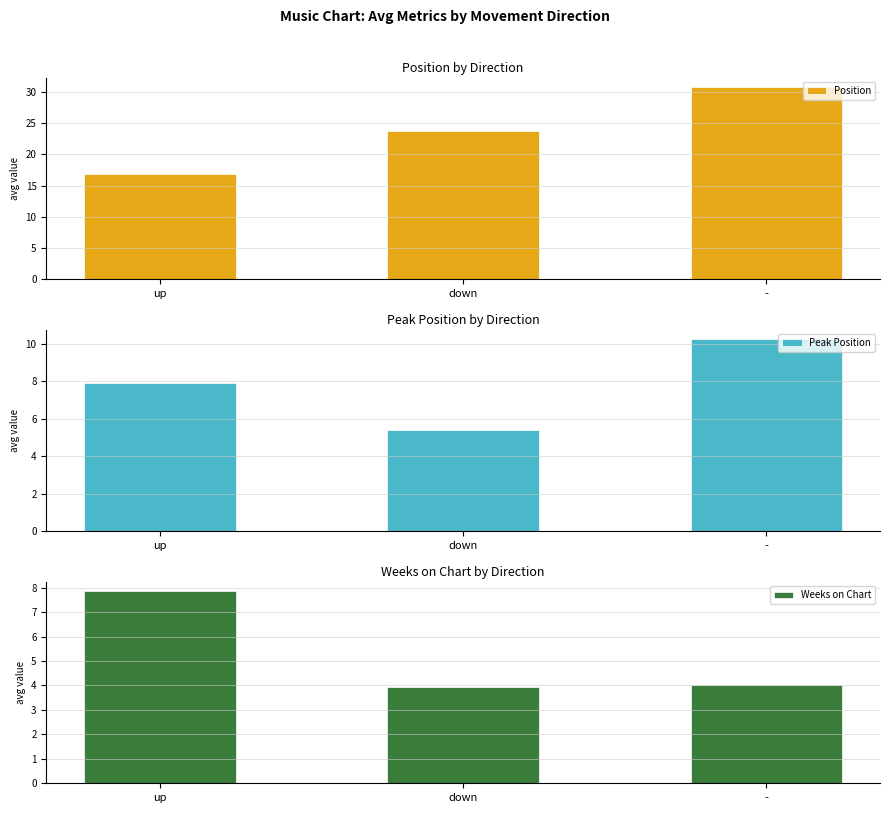

Which has a higher value, up or down?

down